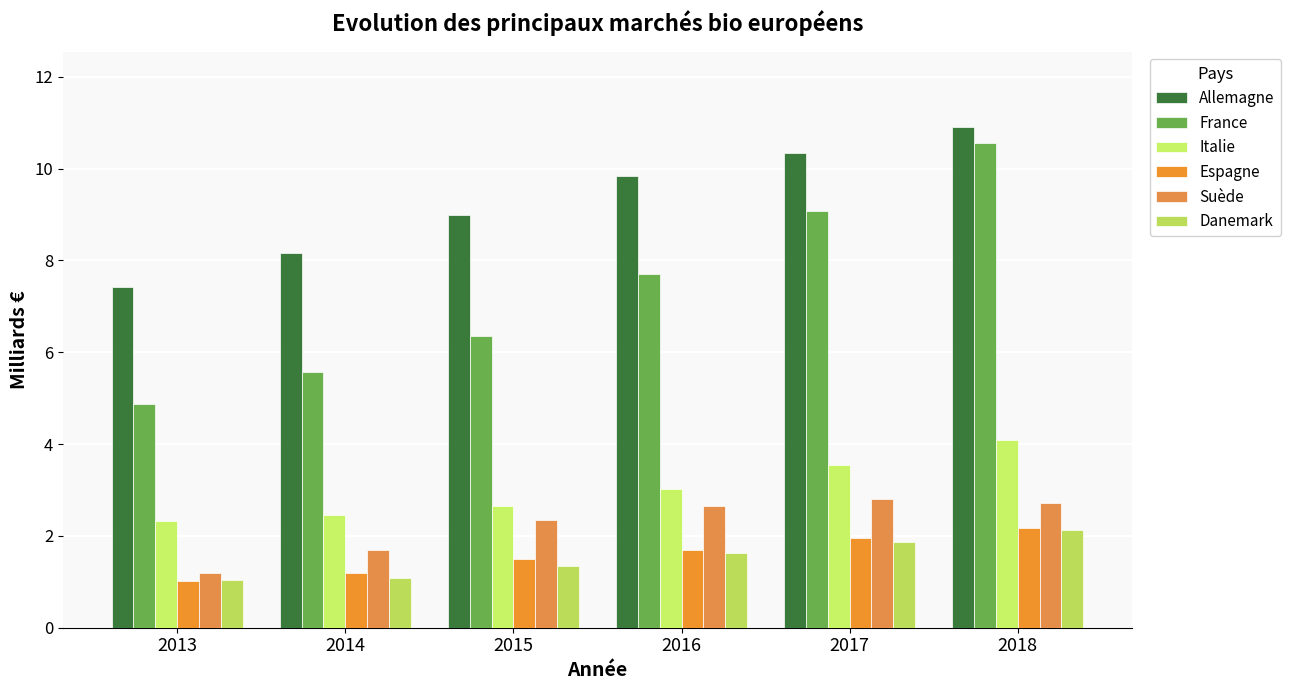

How many distinct data groups are displayed?

6